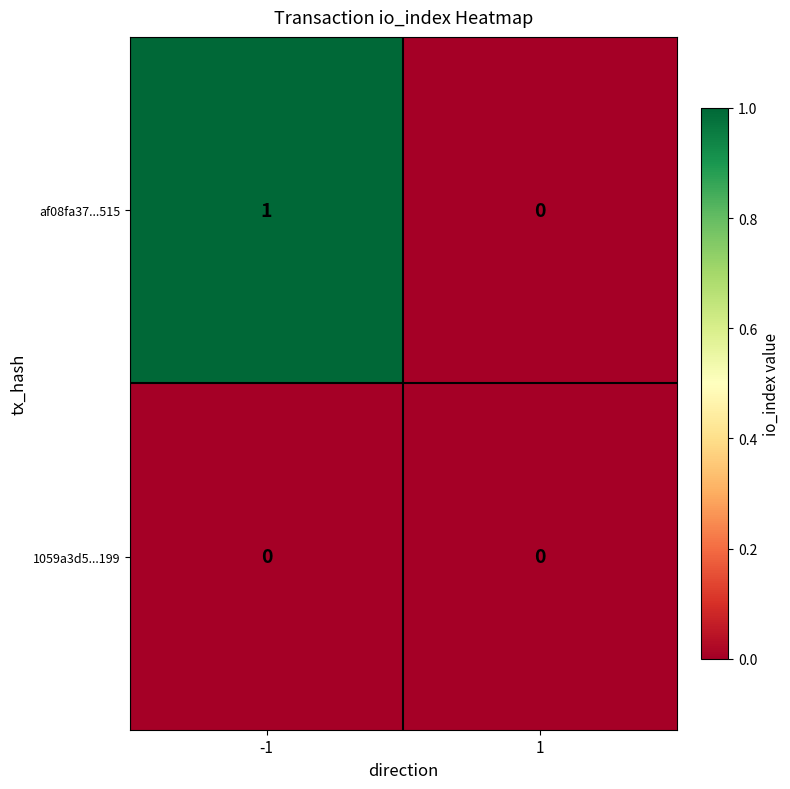

Which series has the largest total across all categories?

af08fa37...515